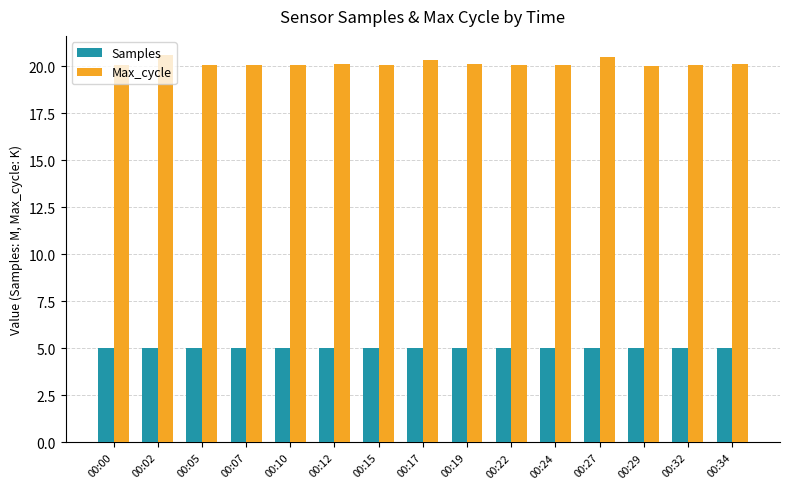

What value does the Max_cycle series have at 00:12?

20.1